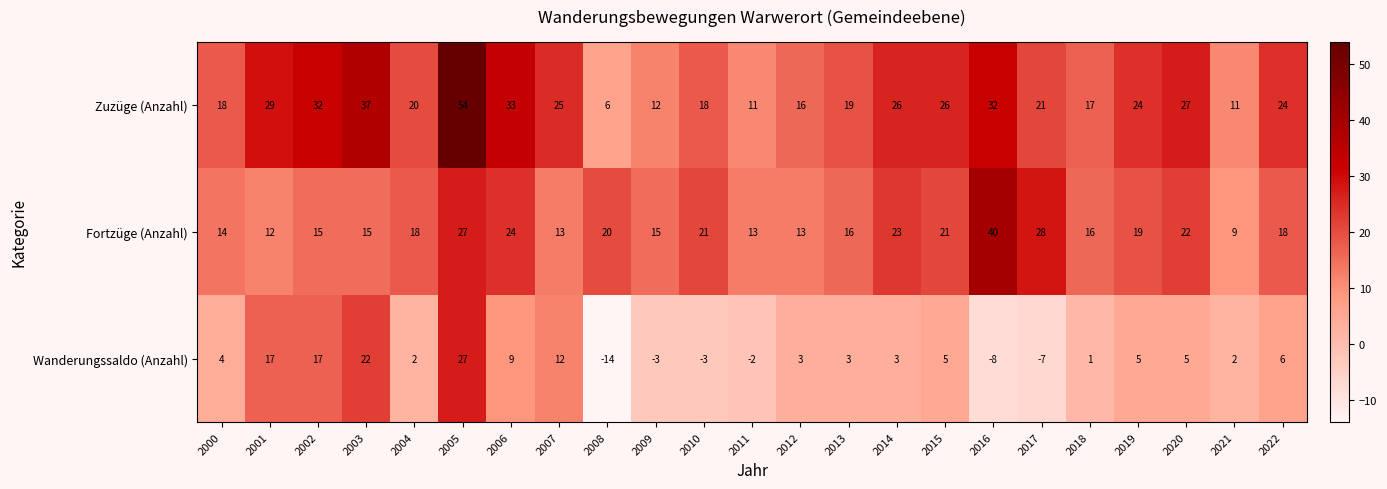

At 2018, list the series in order from largest to smallest.

Zuzüge (Anzahl), Fortzüge (Anzahl), Wanderungssaldo (Anzahl)